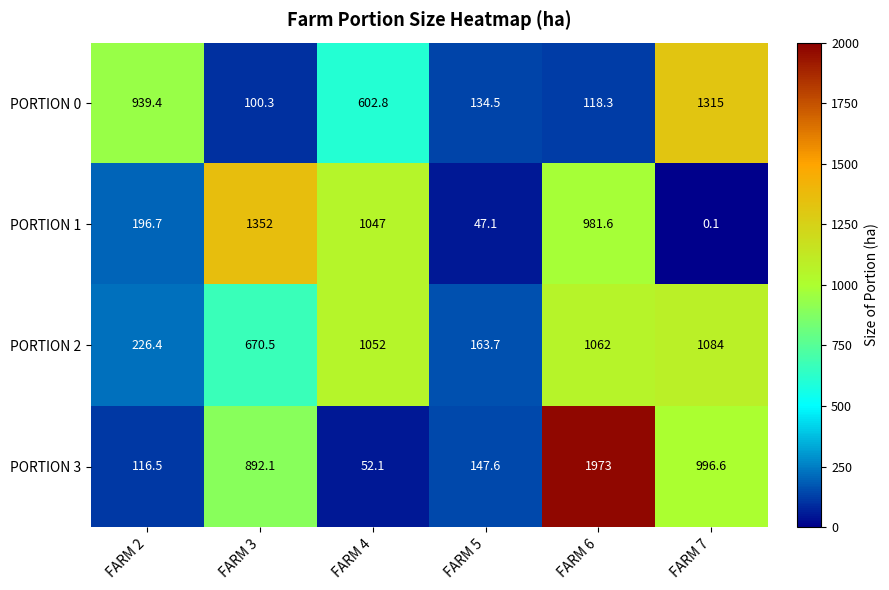

What is the minimum value for PORTION 2?

163.7